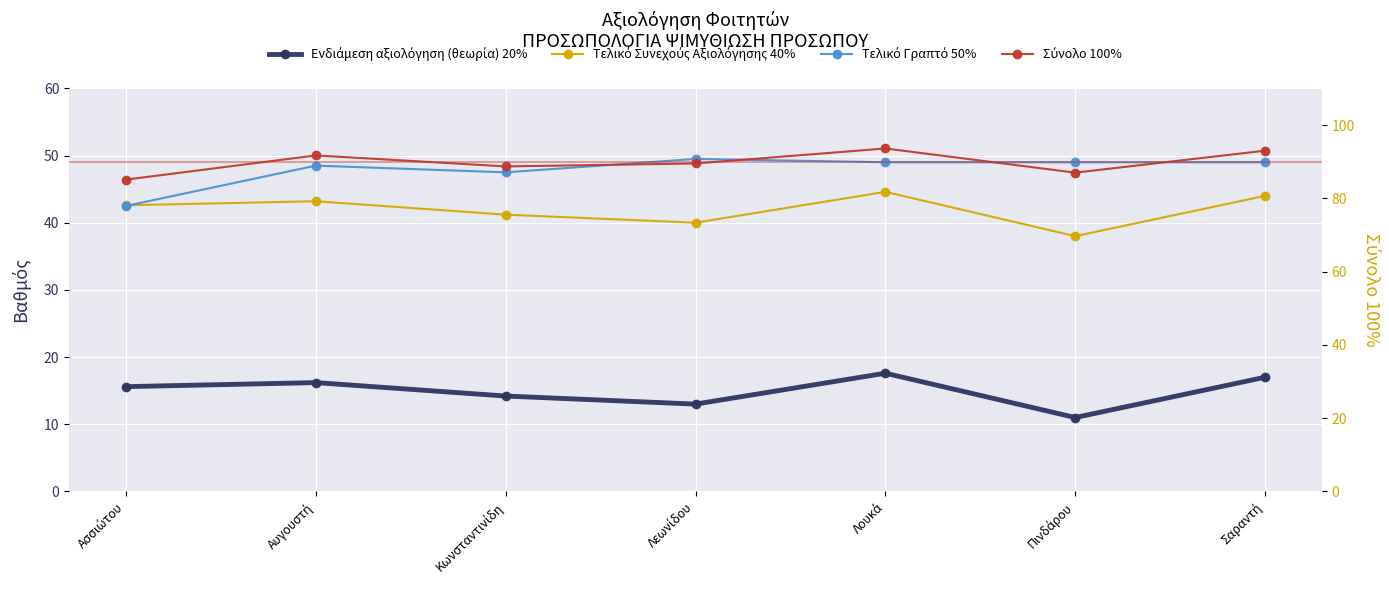

What position from the right is Λεωνίδου?

4